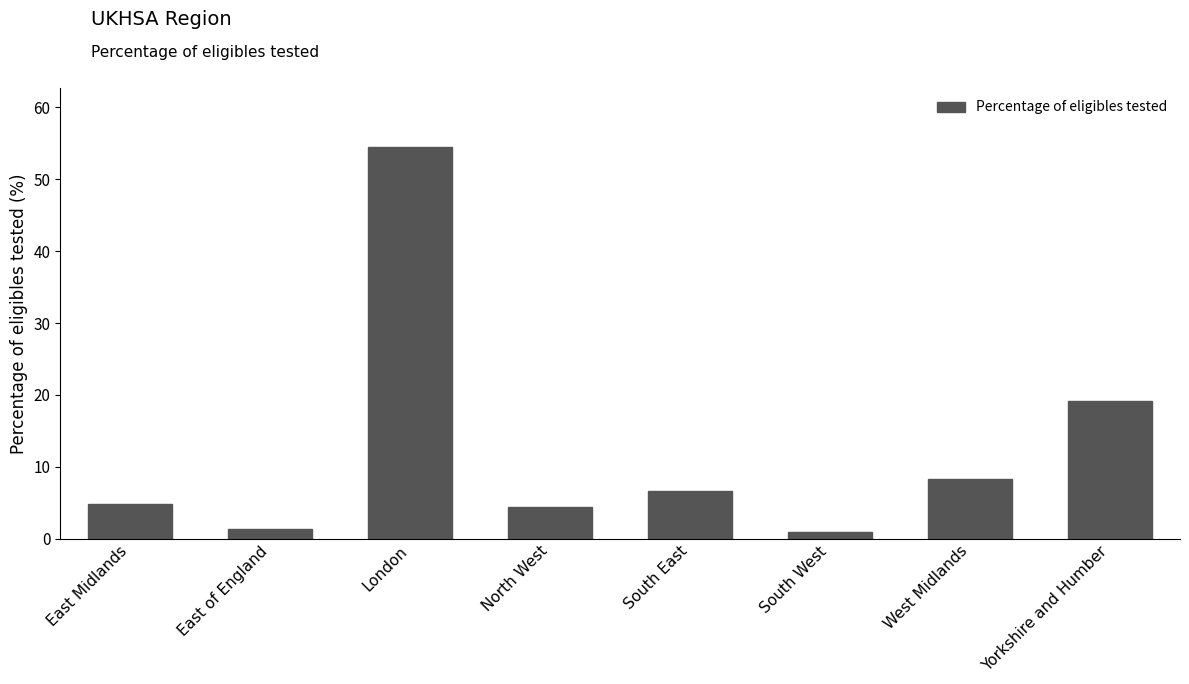

Reading right to left, transcribe all the data shown in this chart.

Yorkshire and Humber=19.1	West Midlands=8.3	South West=1.0	South East=6.6	North West=4.4	London=54.5	East of England=1.4	East Midlands=4.8